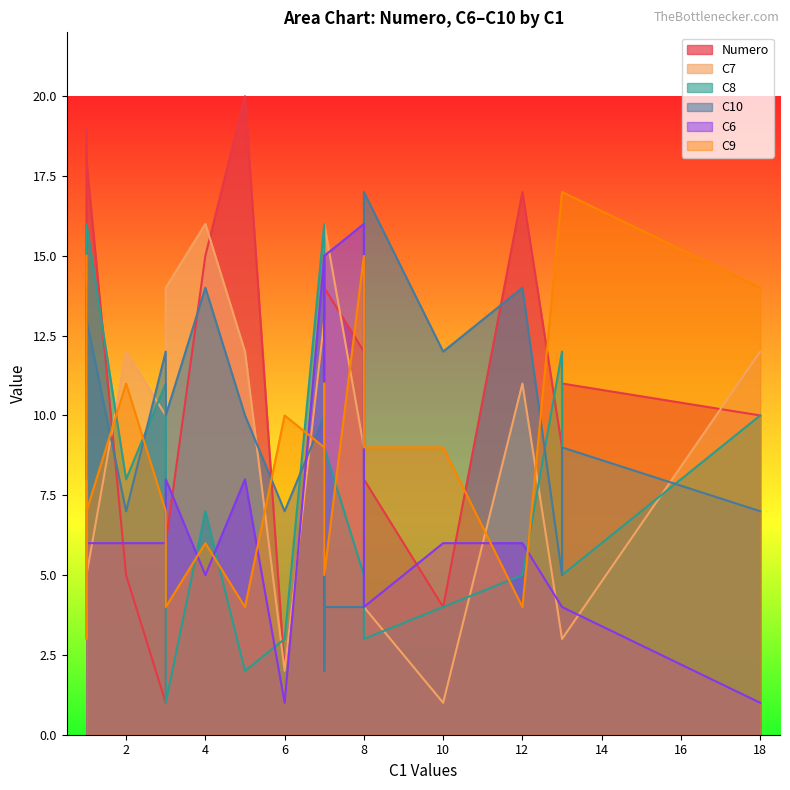

After their last crossing, which series has the higher values: C10 or C6?

C10